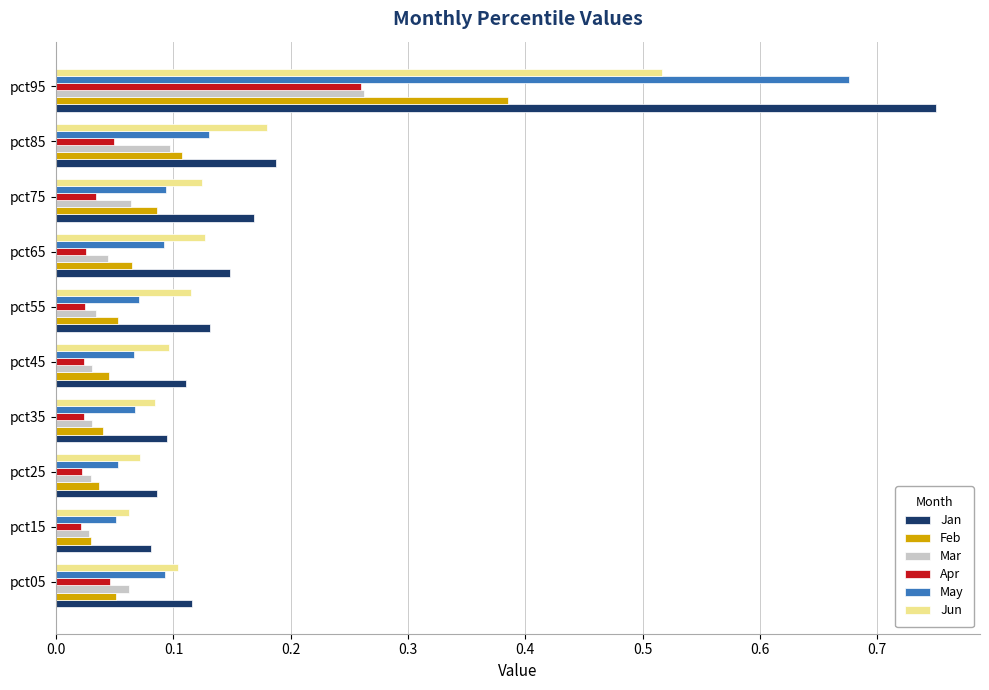

At how many categories does at least one series exceed 0?

10